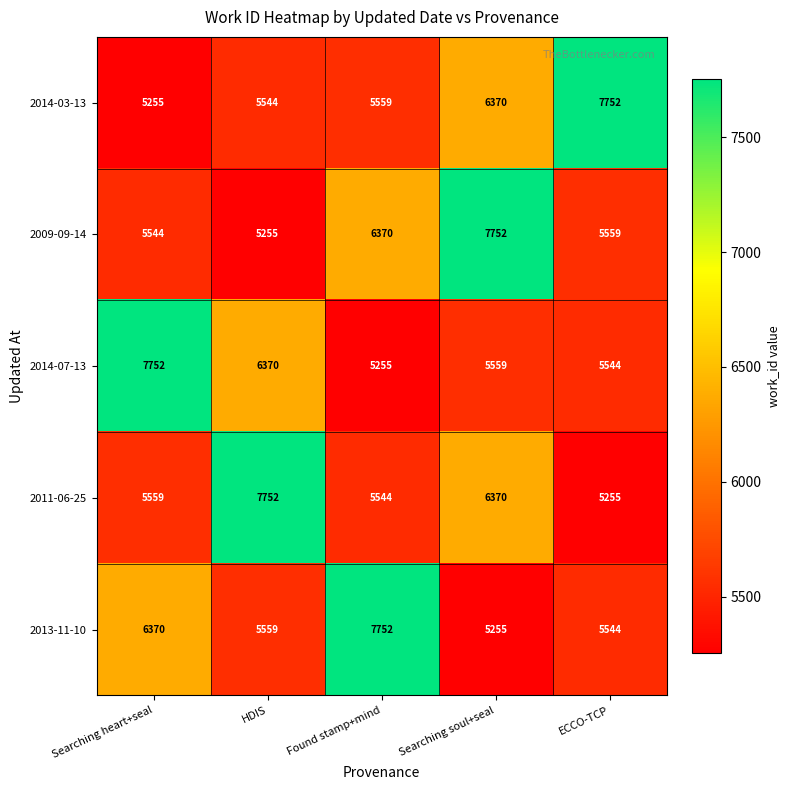

What is the total value across all series at Found stamp+mind?

30480